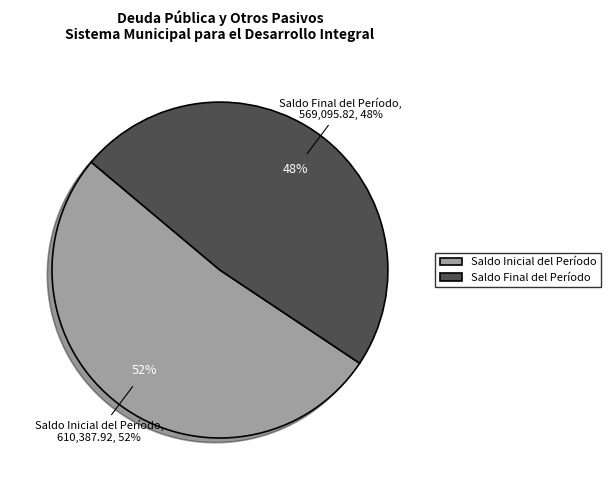

How many segments does this pie chart have?

2